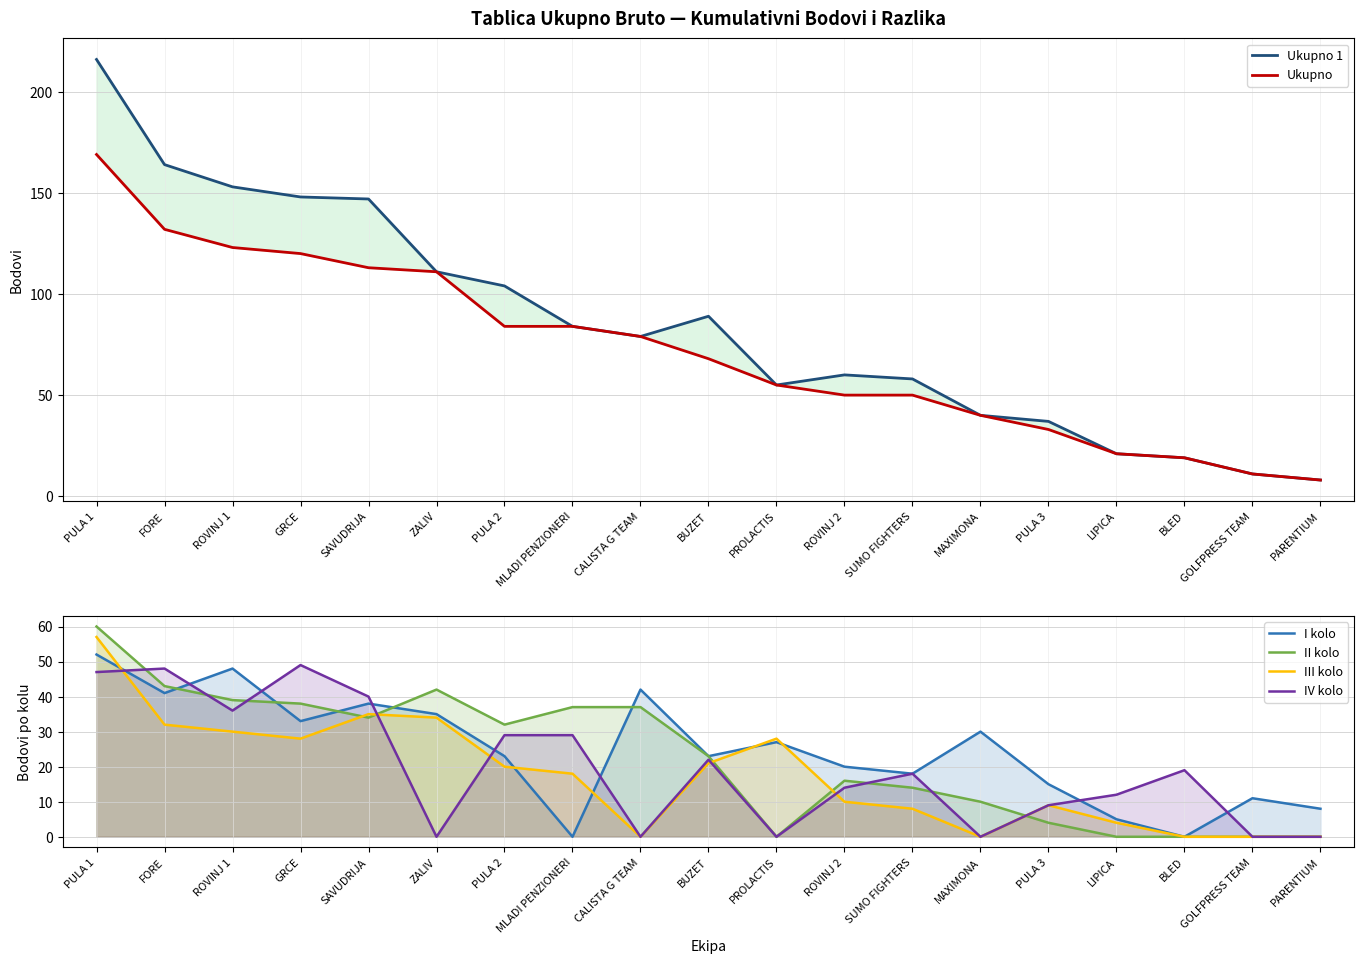

Where does the I kolo series first go above 23?

PULA 1